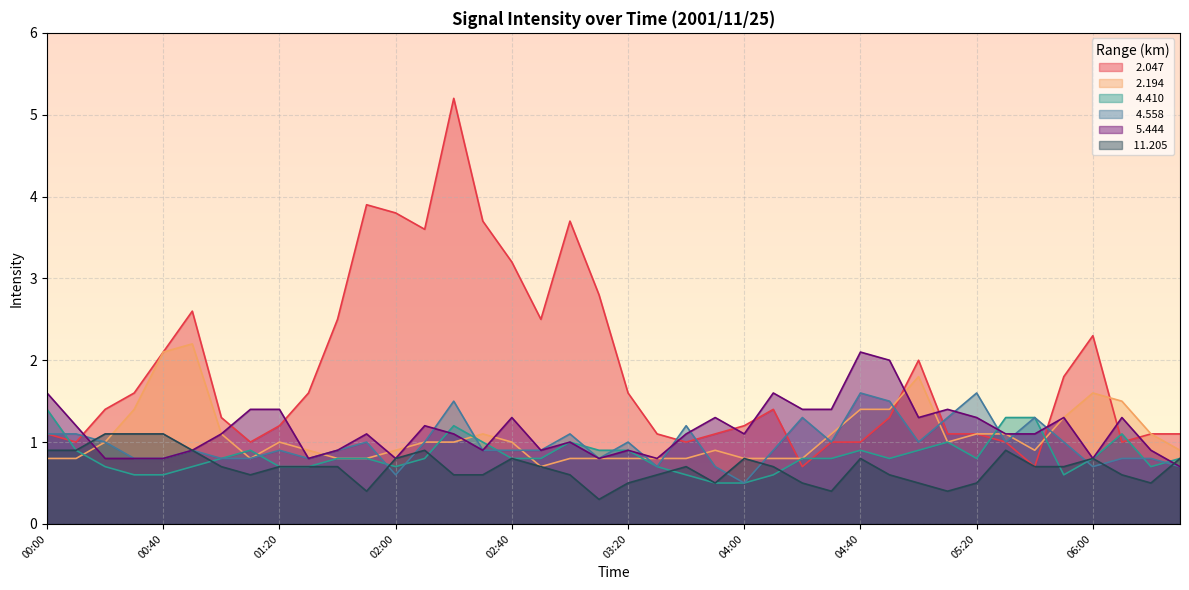

What is the average value of the   4.410 series?

0.8